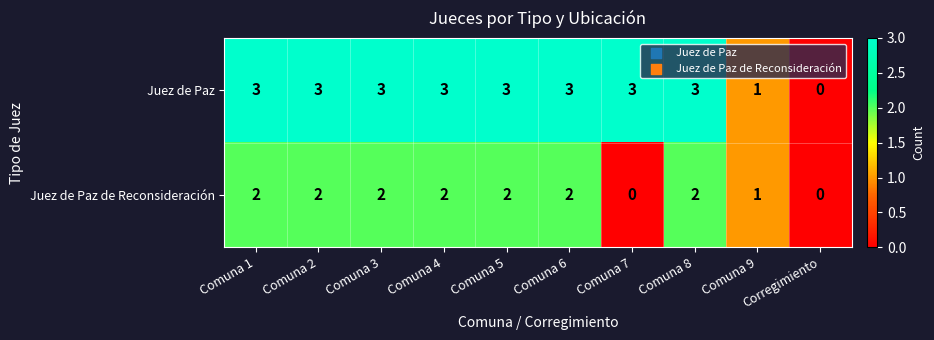

The value of Juez de Paz at Comuna 8 is 1. True or false?

False